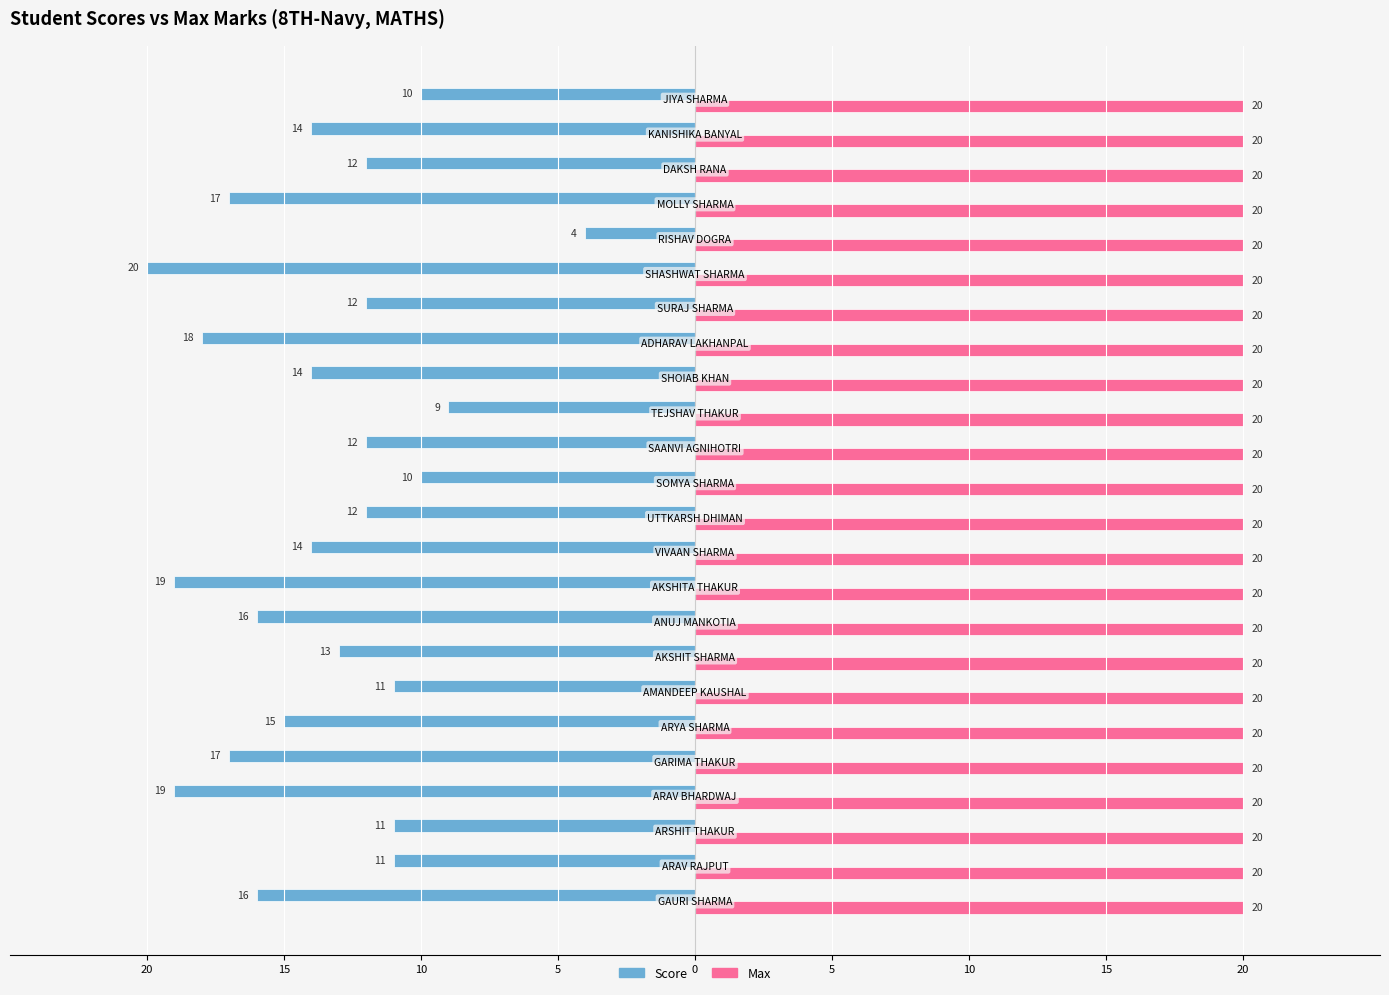

What are all the series names shown in the legend?

Score, Max